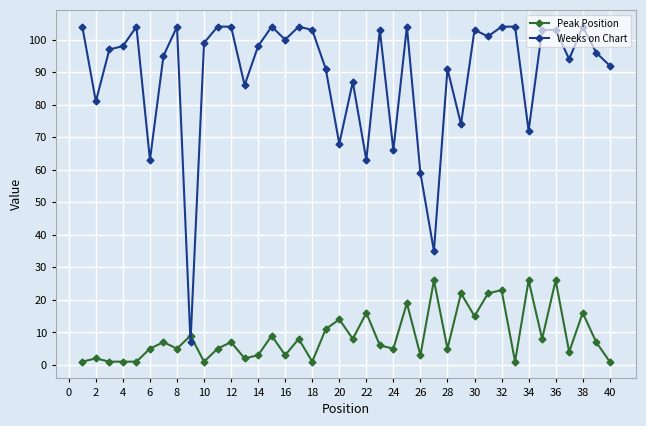

What is the value of the Peak Position point at the 31st from the left?

22